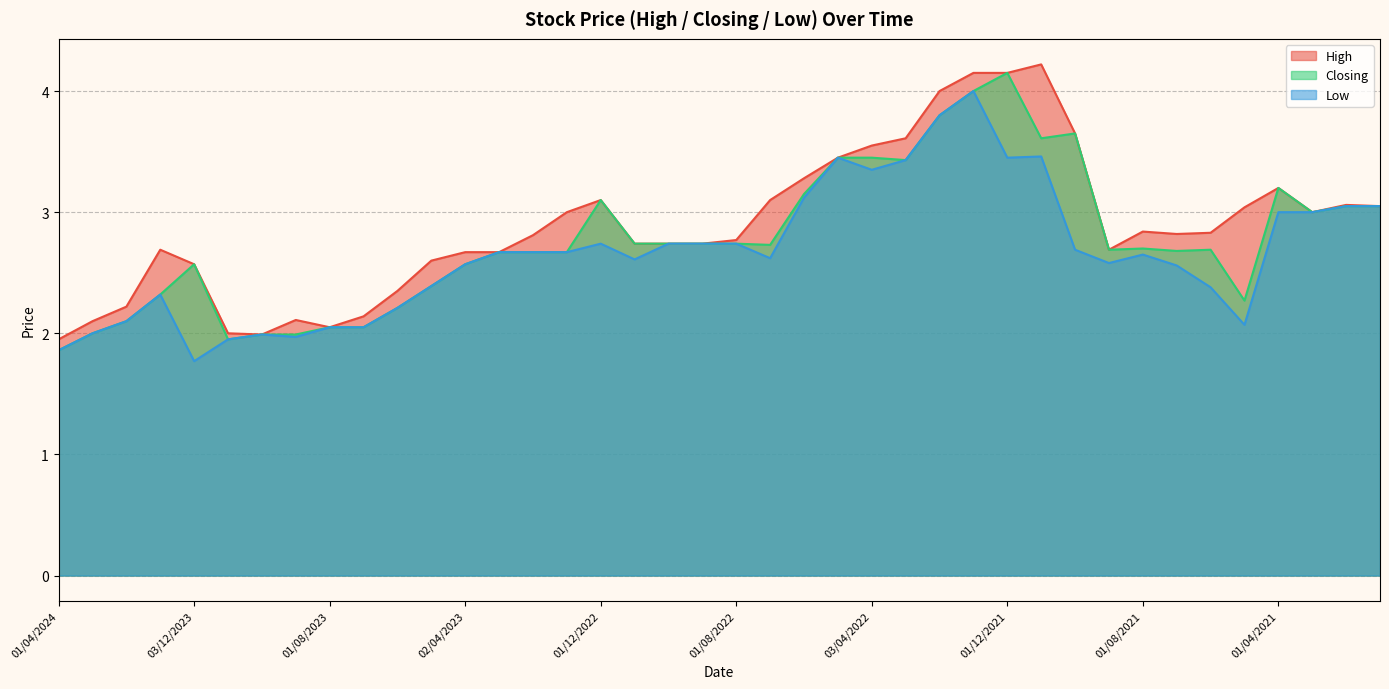

What is the total value across all series at 01/03/2021?

9.0